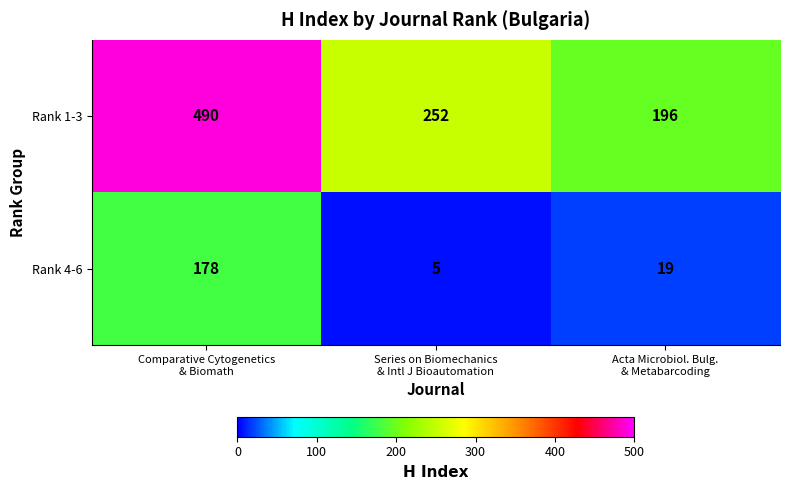

Between Comparative Cytogenetics
& Biomath and Series on Biomechanics
& Intl J Bioautomation, which series saw the biggest shift?

Rank 1-3